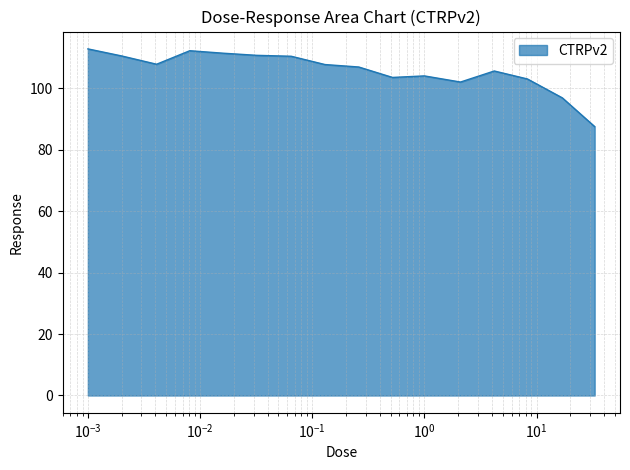

What is the difference between the maximum and minimum values?

25.3